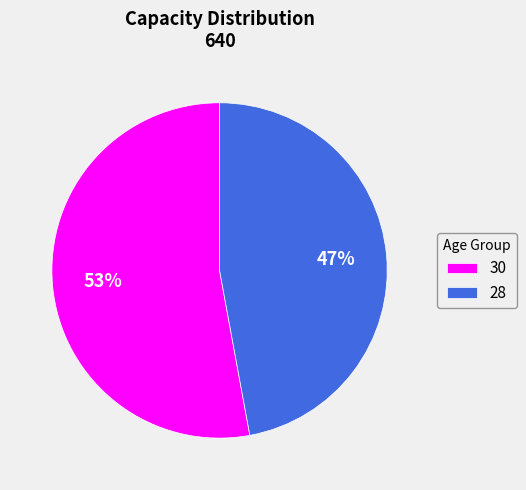

Which slice represents more than half of the pie?

30